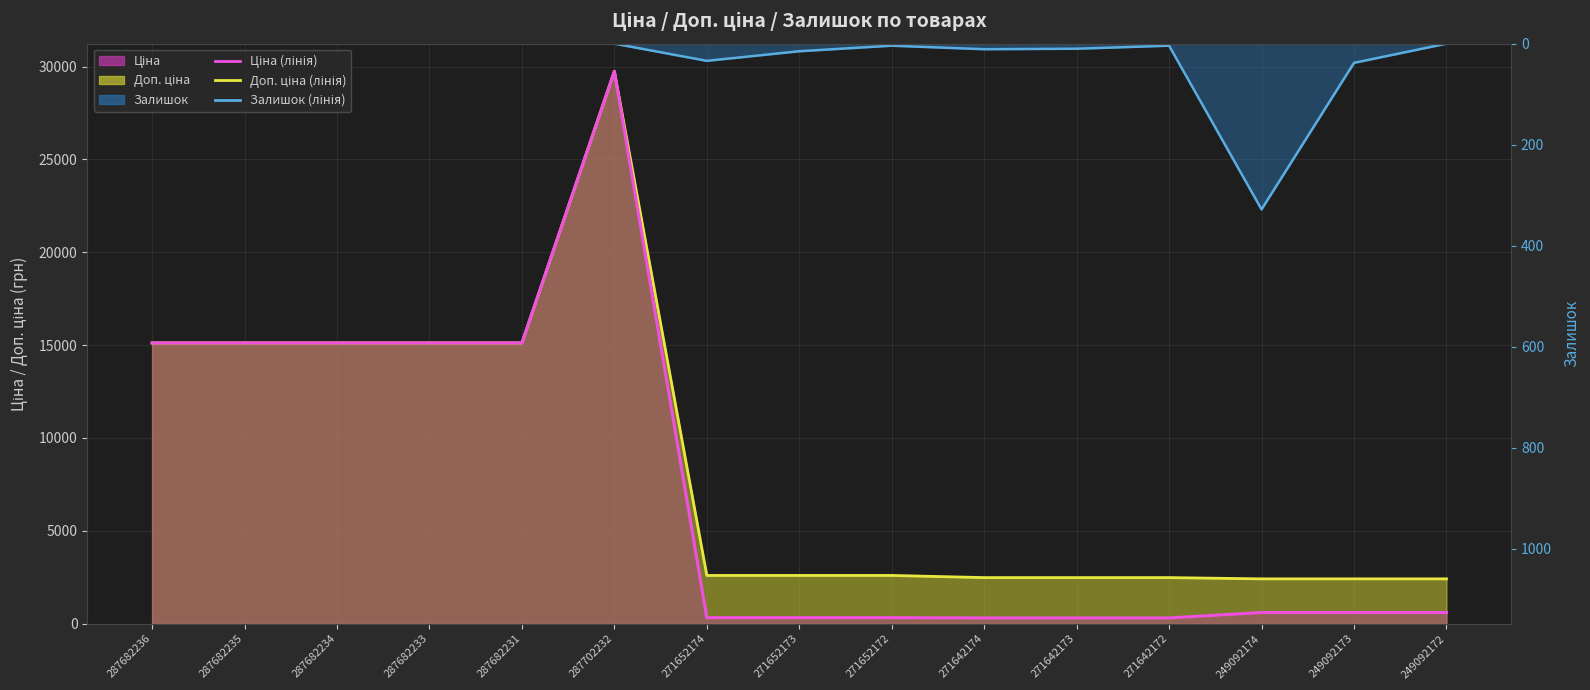

Reading left to right, what are all the values shown in this chart?

Доп. ціна (лінія): 15120.0	15120.0	15120.0	15120.0	15120.0	29747.2	2598.3	2598.3	2598.3	2482.4	2482.4	2482.4	2414.8	2414.8	2414.8
Ціна (лінія): 15120.0	15120.0	15120.0	15120.0	15120.0	29747.2	324.8	324.8	324.8	310.3	310.3	310.3	603.7	603.7	603.7
Залишок (лінія): 0.0	0.0	0.0	0.0	0.0	0.0	34.0	15.0	4.0	11.0	10.0	4.0	328.0	38.0	0.0